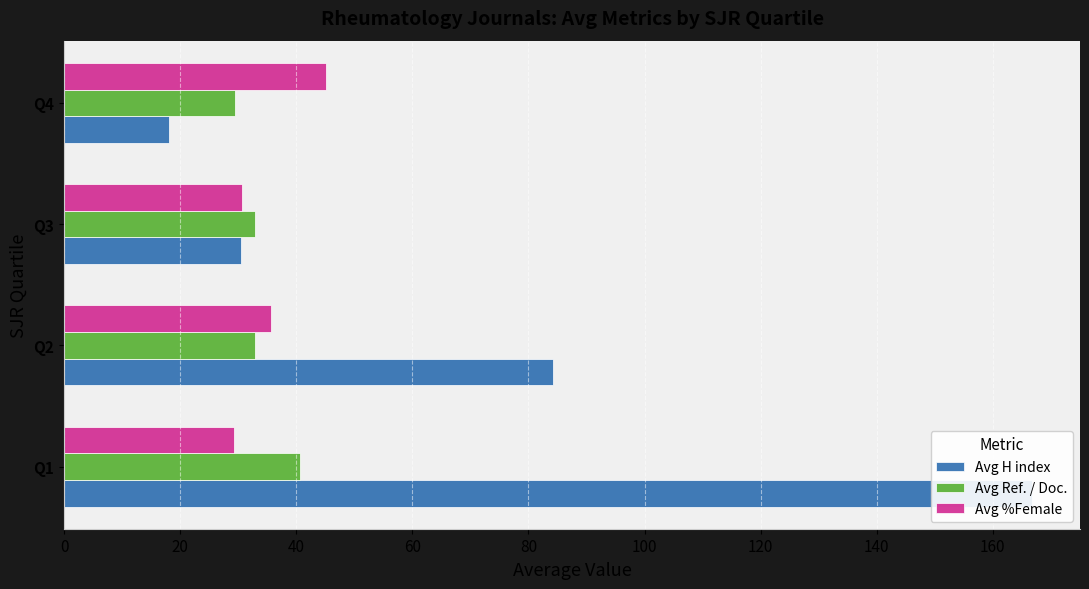

What is the total value across all series at 0?

236.7